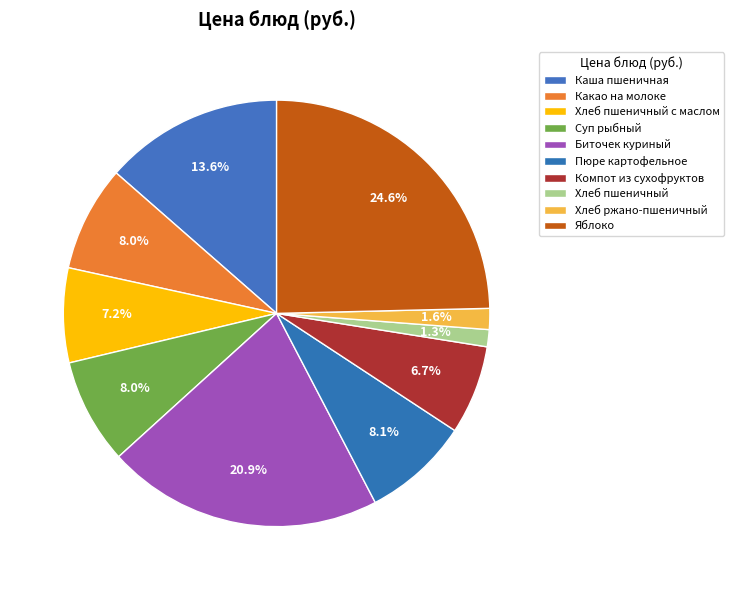

To the nearest percent, what is the difference between the largest and smallest slice percentages?

23%